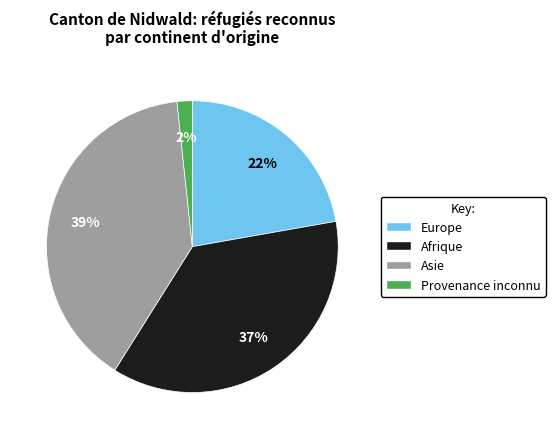

What percentage is the Afrique slice, to the nearest percent?

37%